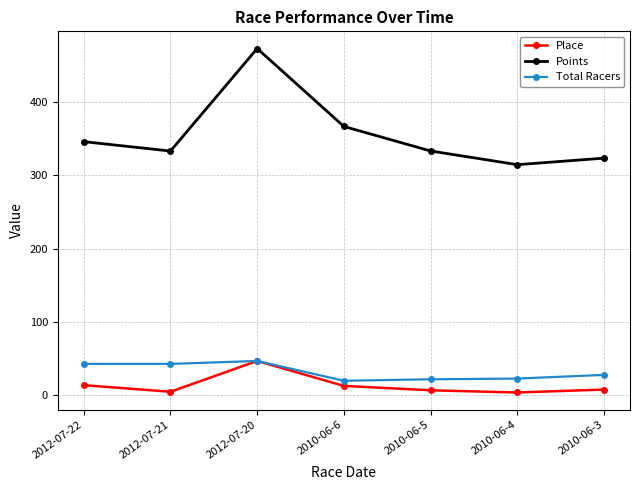

Is it true that Place equals 13.0 at 2010-06-6?

True